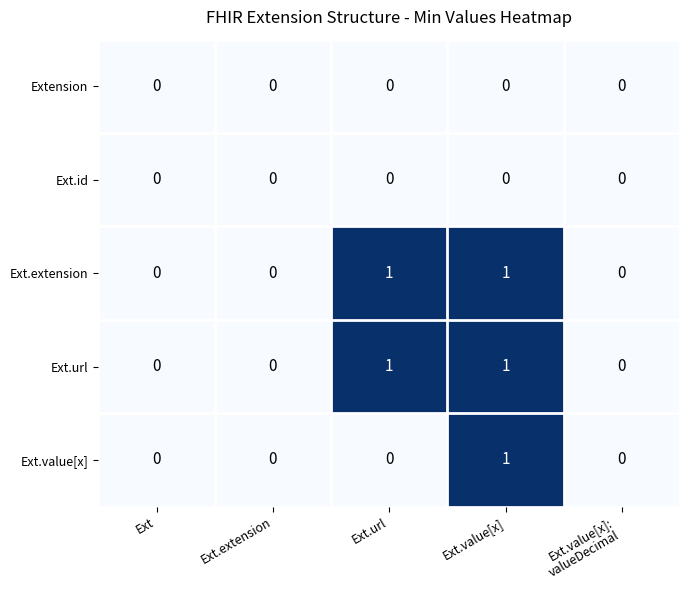

True or false: Ext.id has a value of 0 at Ext.

True